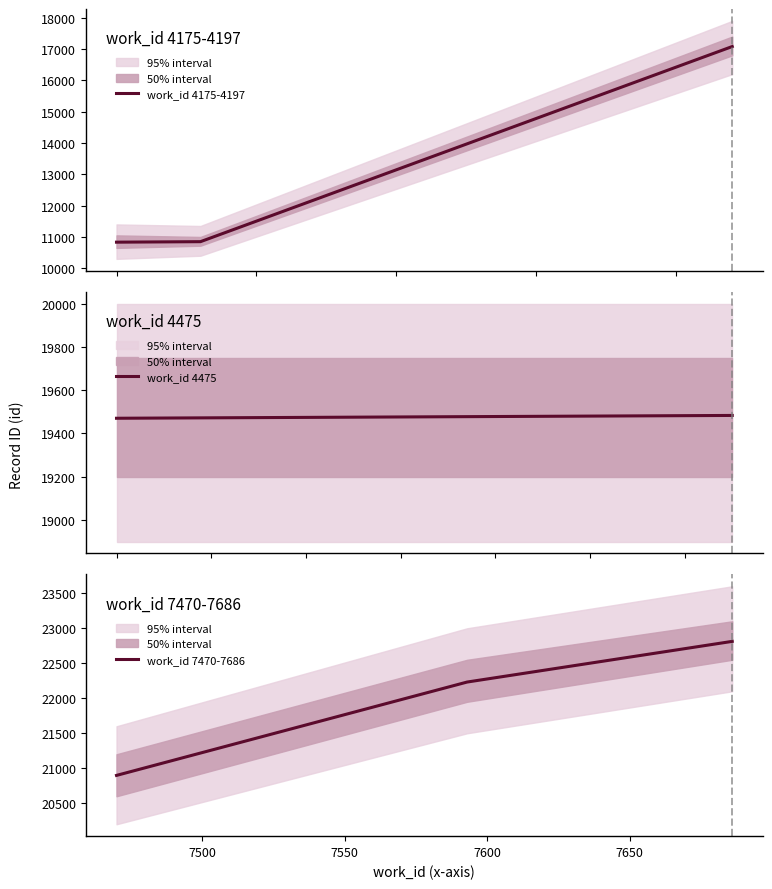

Which series has the largest range (max minus min)?

work_id 4175-4197